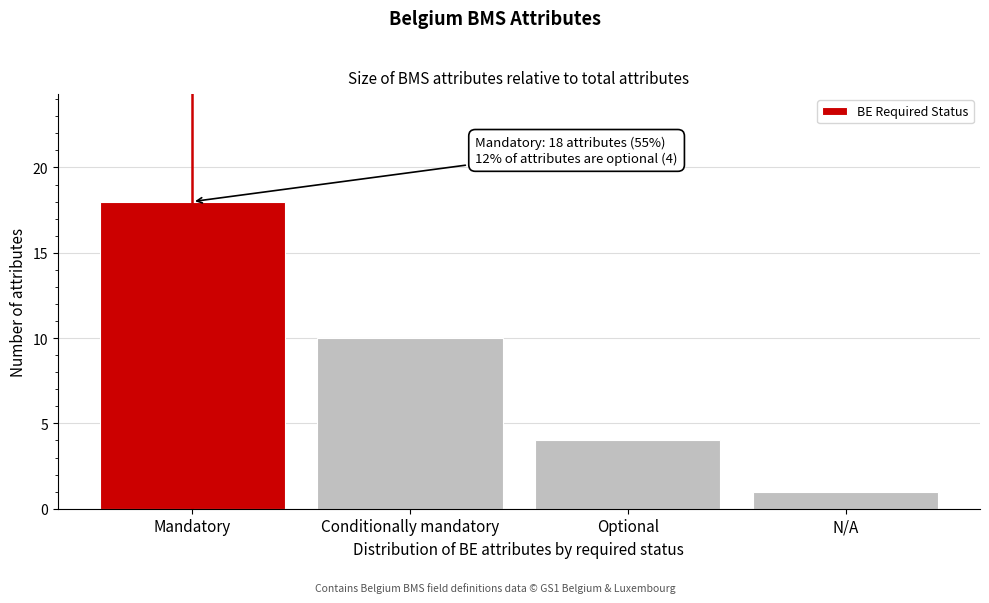

Reading left to right, list all the values displayed in this chart.

18	10	4	1